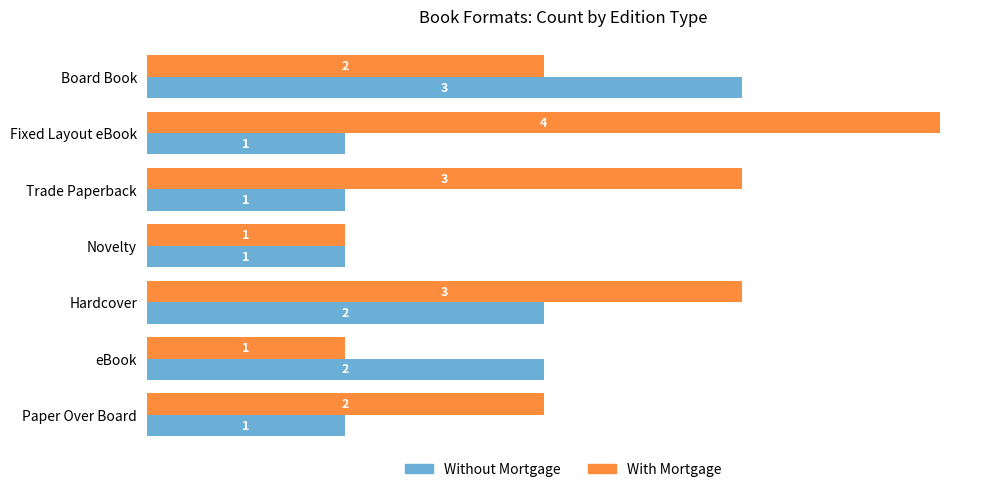

What is the maximum value shown in the chart?

4